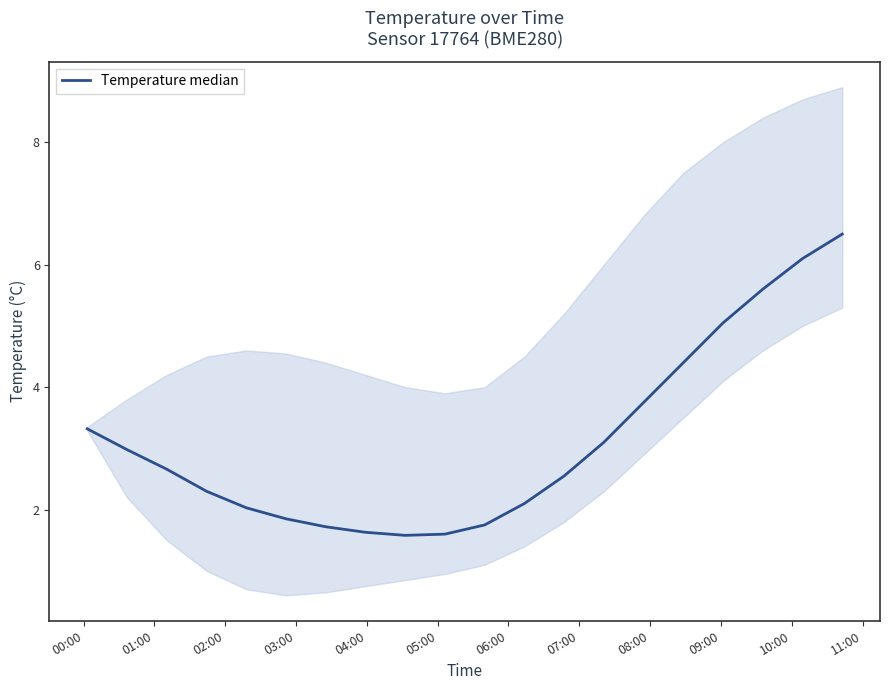

What is the difference between the maximum and minimum values?

4.9